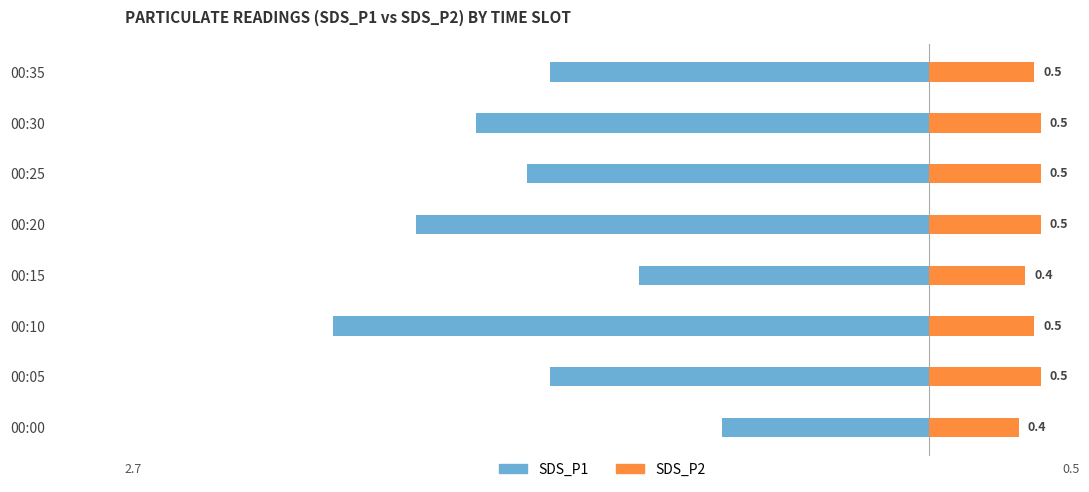

At how many categories does at least one series exceed -2?

8